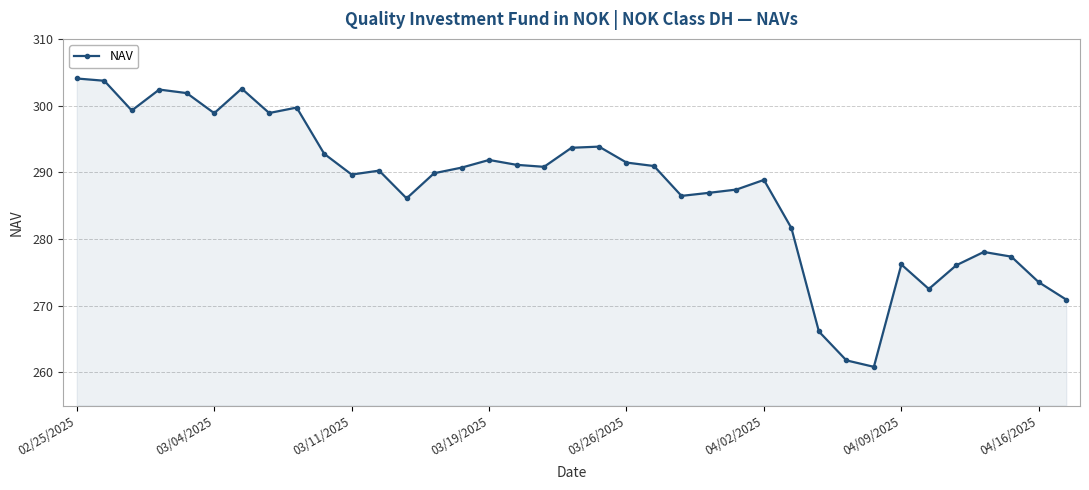

True or false: the data has more than 2 interior local peaks.

True